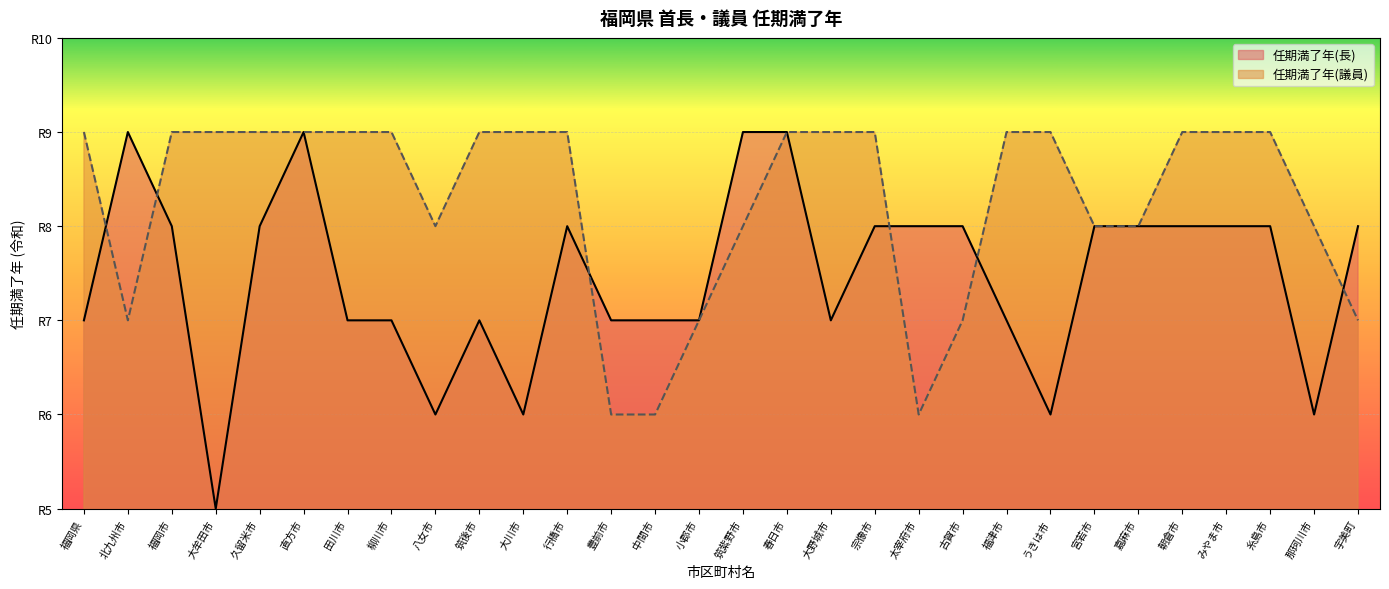

How many intersections are there between 任期満了年(長) and 任期満了年(議員)?

6